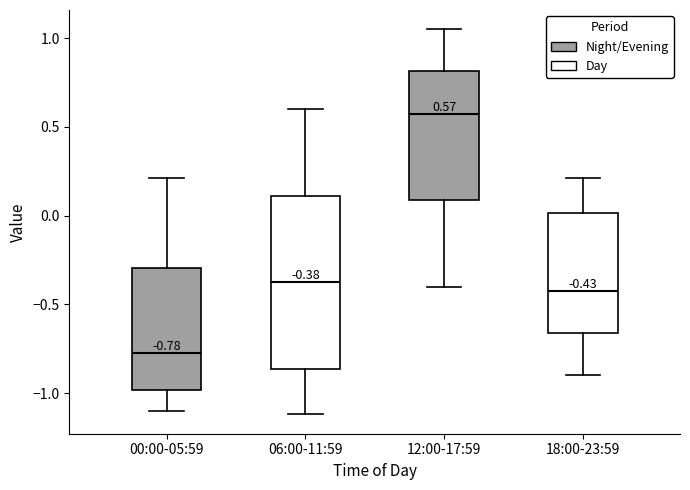

Which box's median line is the highest?

12:00-17:59